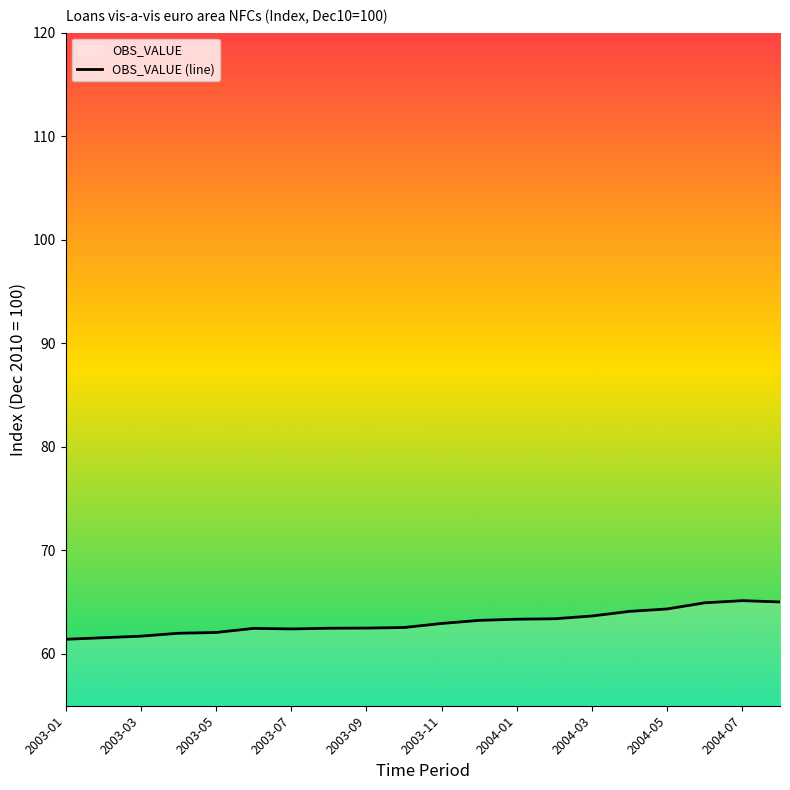

True or false: the data shows 61.7 at 2003-03.

True